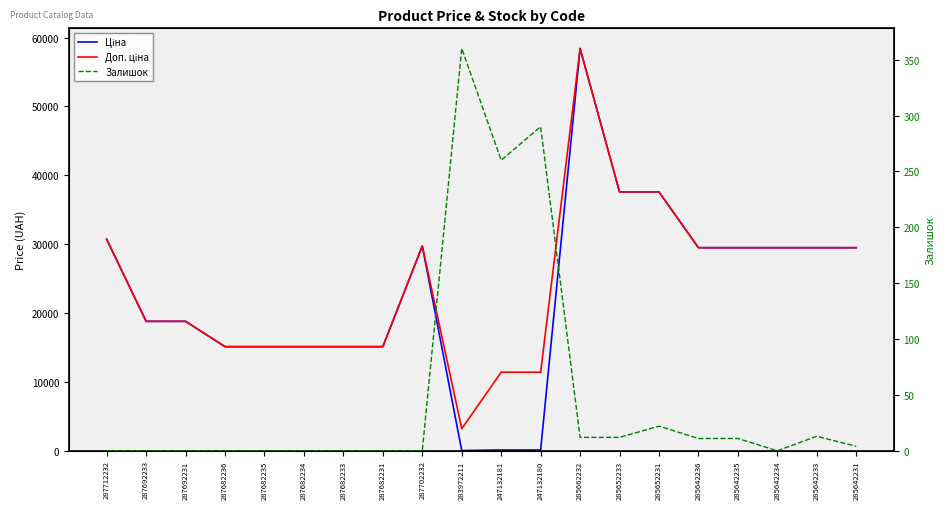

True or false: Доп. ціна and Залишок cross at least once.

False